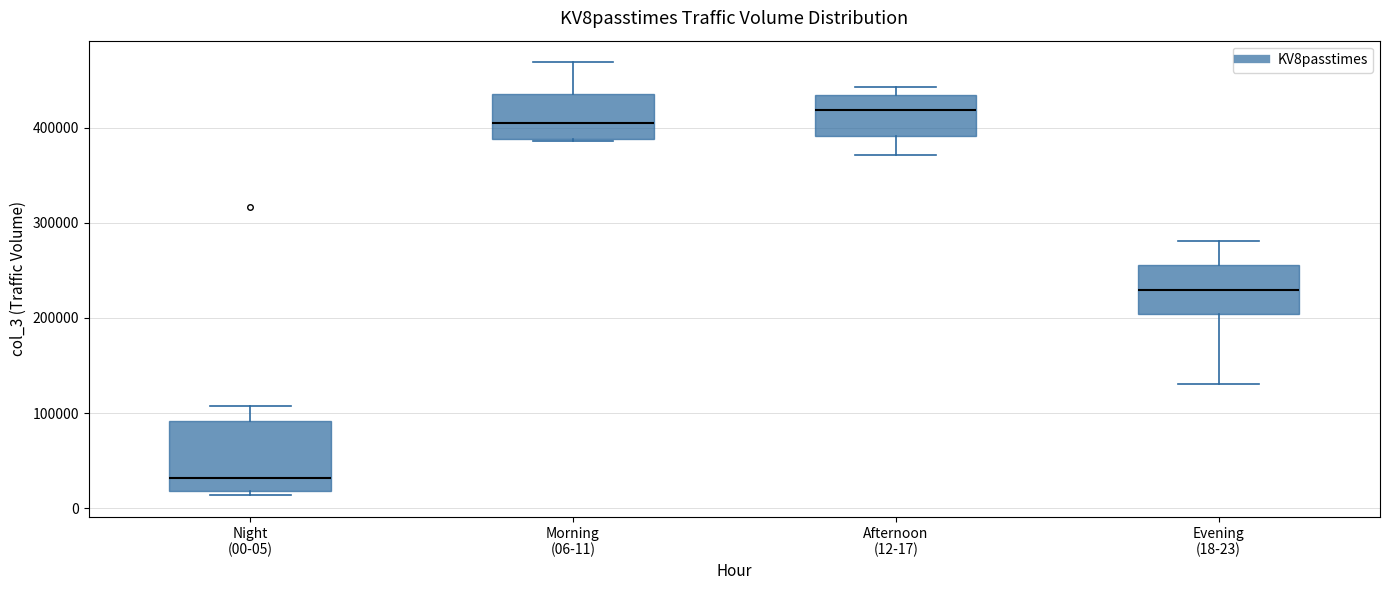

Where does the lower whisker of the box for Afternoon (12-17) end on the y-axis? The values are not printed on the chart, so give them approximately, as read against the axis.

370000